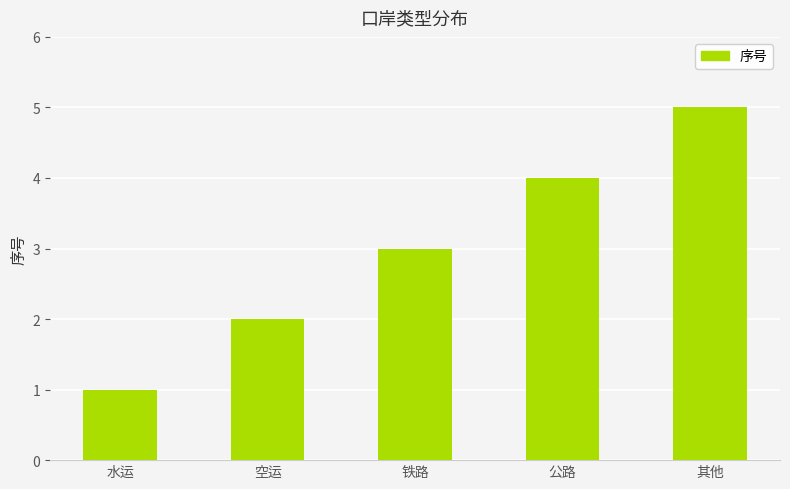

At which label is the value closest to 3?

铁路